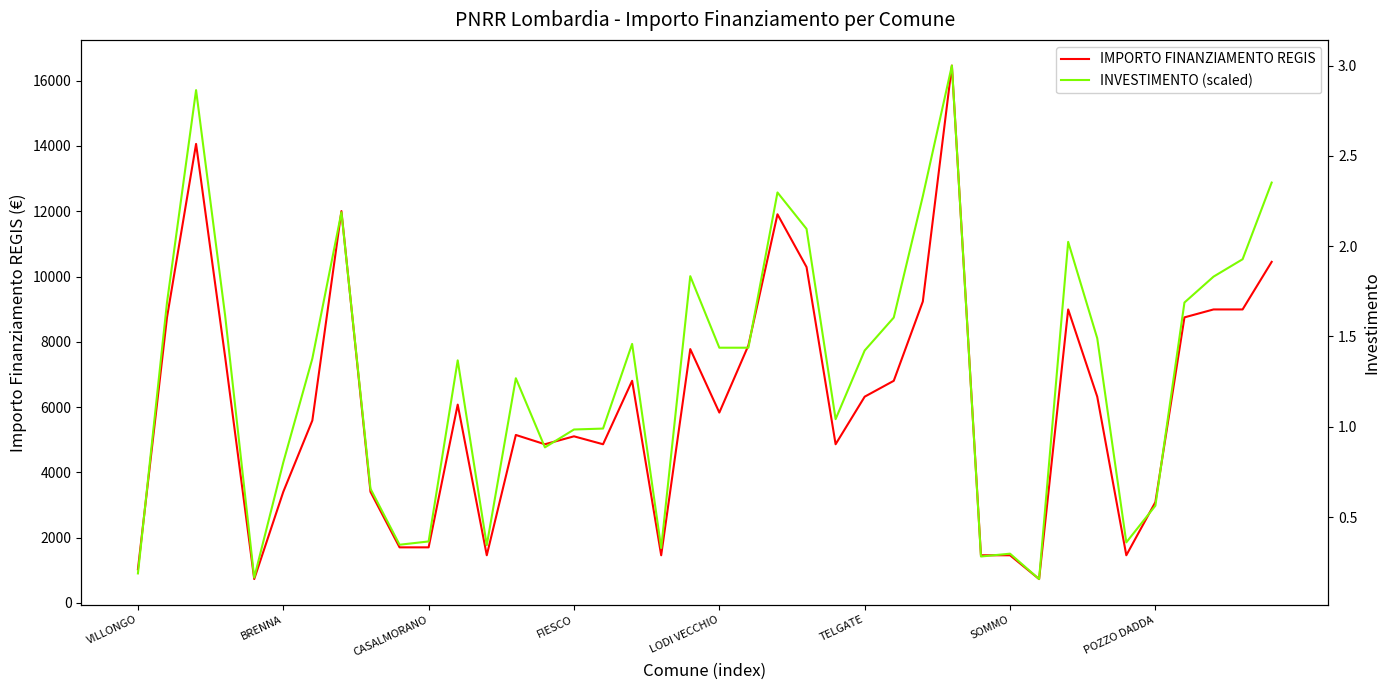

How many interior local valleys does the IMPORTO FINANZIAMENTO REGIS series have?

9